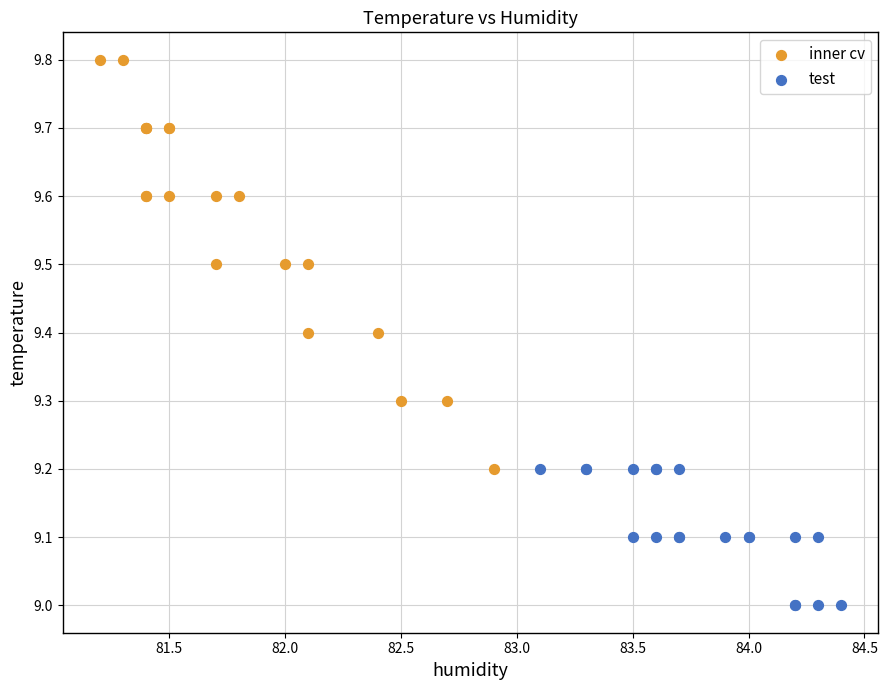

Which series contains the lowest Y value?

test